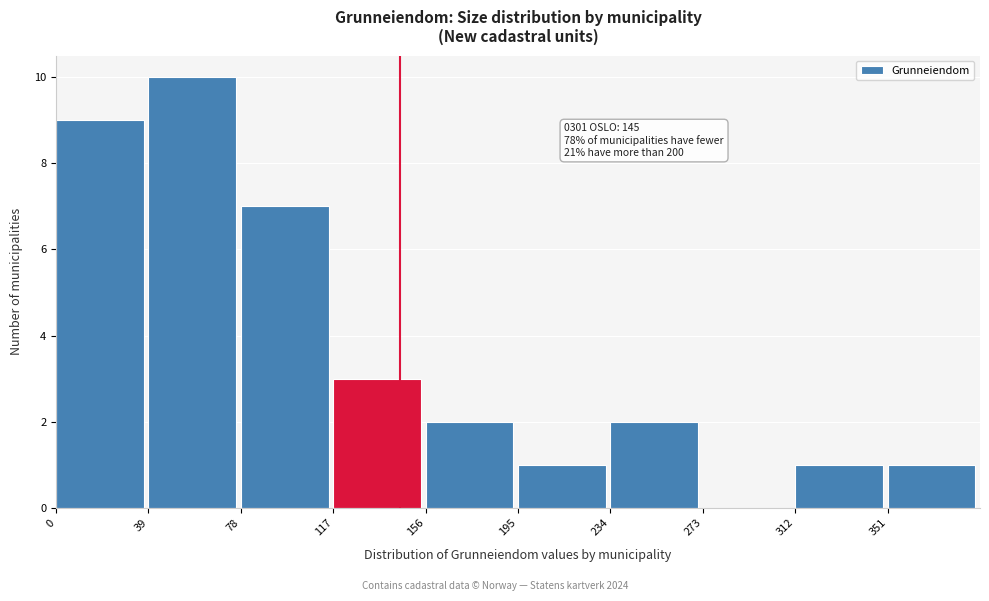

Over which range of the x-axis is the bar tallest?

39 to 78